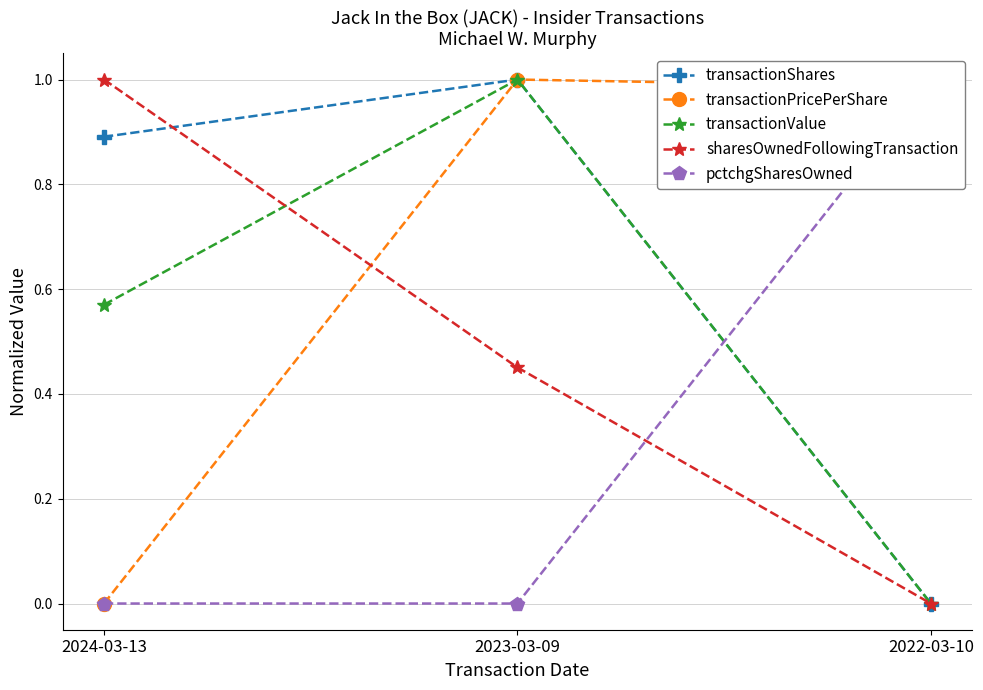

Is this an area chart (filled region under the line)?

No